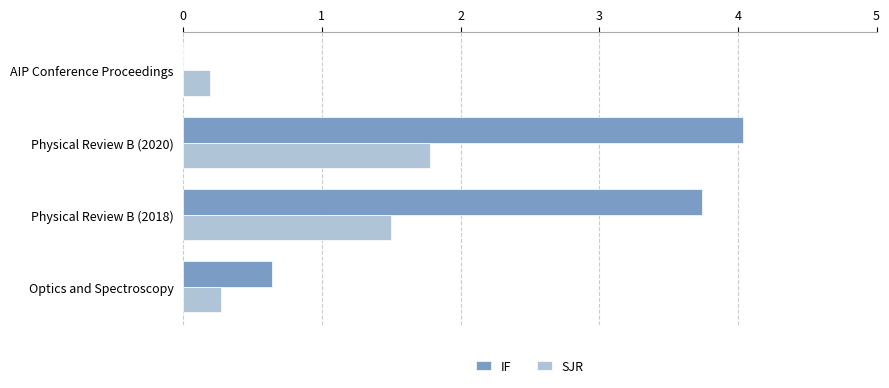

The SJR series shows 1.5 at Physical Review B (2018). True or false?

True